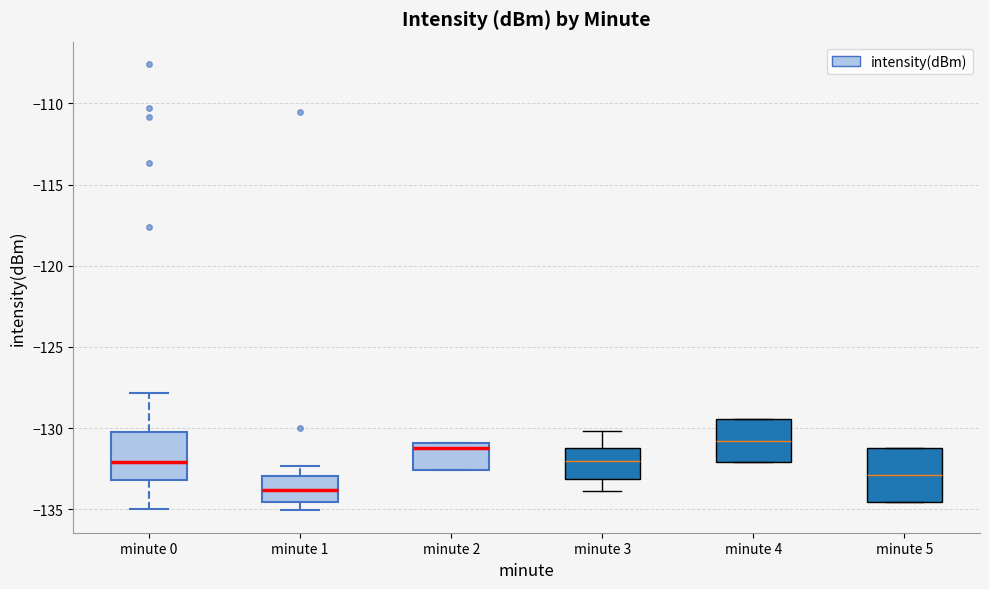

Reading left to right, transcribe this box plot: for each box, give where its median line is, the range the box spans, and where its two whiskers end, as read against the y-axis. The values are not printed on the chart, so give them approximately, as read against the axis.

minute 0: median -132.0, box -133.0 to -130.0, whiskers -135.0 to -128.0
minute 1: median -134.0, box -134.5 to -133.0, whiskers -135.0 to -132.5
minute 2: median -131.0 (just below the box's upper edge), box -132.5 to -131.0, whiskers -132.5 to -131.0
minute 3: median -132.0, box -133.0 to -131.0, whiskers -134.0 to -130.0
minute 4: median -131.0, box -132.0 to -129.5, whiskers -132.0 to -129.5
minute 5: median -133.0, box -134.5 to -131.0, whiskers -134.5 to -131.0